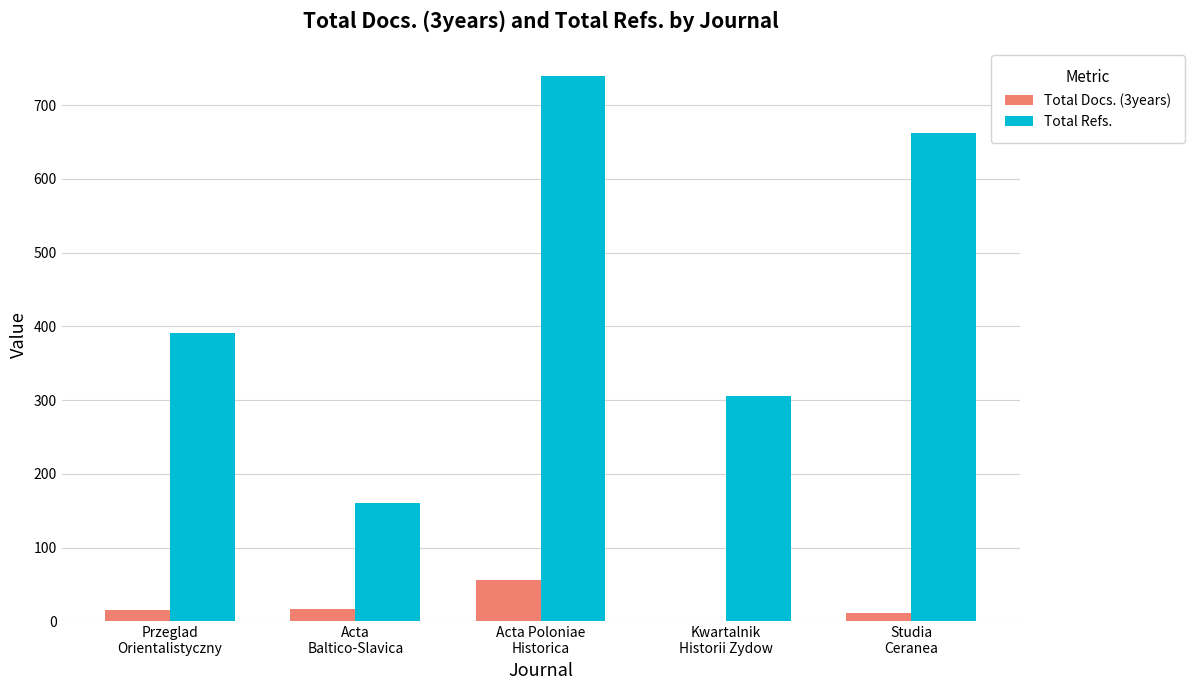

Which series has the largest total across all categories?

Total Refs.